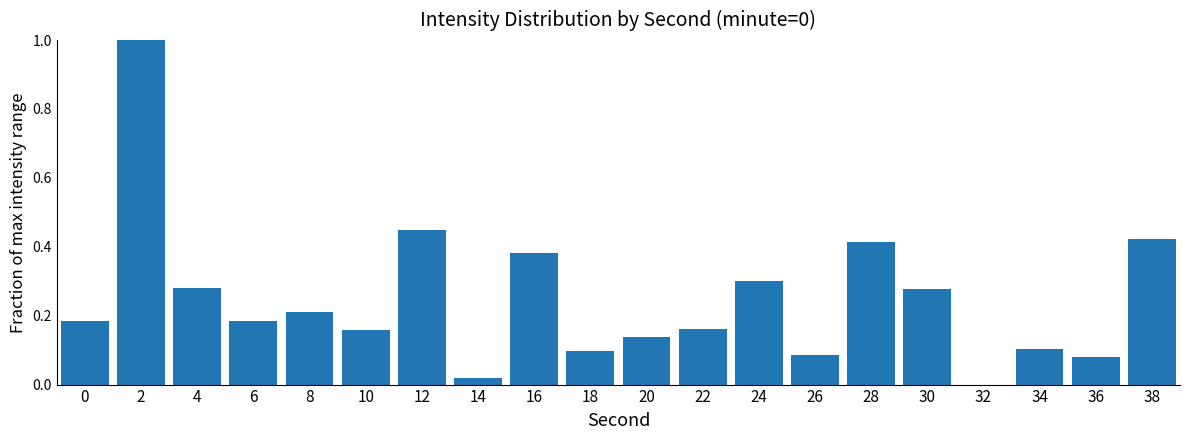

What is the sum of the values at 16 and 8?

0.6